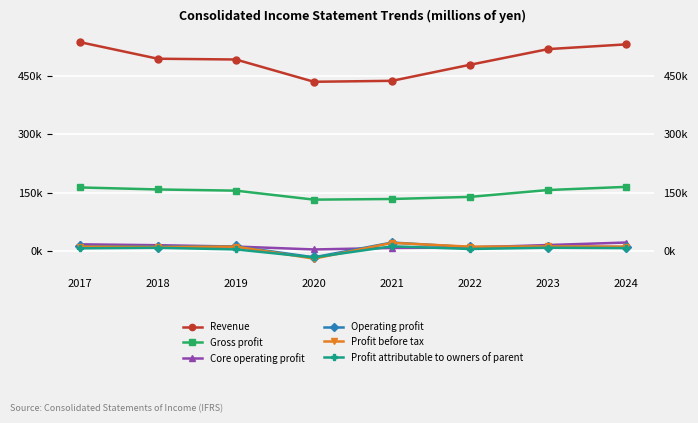

Reading right to left, what are all the values shown in this chart?

Revenue: 2024=530783.0	2023=518632.0	2022=478422.0	2021=437159.0	2020=434723.0	2019=491896.0	2018=493908.0	2017=536585.0
Gross profit: 2024=164918.2	2023=156839.0	2022=139243.0	2021=133779.0	2020=132130.0	2019=155213.0	2018=158277.0	2017=163437.0
Core operating profit: 2024=22037.6	2023=15633.0	2022=9312.0	2021=8142.0	2020=4261.0	2019=11724.0	2018=15159.0	2017=17447.0
Operating profit: 2024=10416.3	2023=11820.0	2022=10106.0	2021=22029.0	2020=-15938.0	2019=12208.0	2018=11588.0	2017=12806.0
Profit before tax: 2024=11575.9	2023=12144.0	2022=11367.0	2021=21185.0	2020=-19364.0	2019=11588.0	2018=10629.0	2017=11538.0
Profit attributable to owners of parent: 2024=7714.1	2023=8724.0	2022=5450.0	2021=12331.0	2020=-16071.0	2019=4356.0	2018=8521.0	2017=7187.0